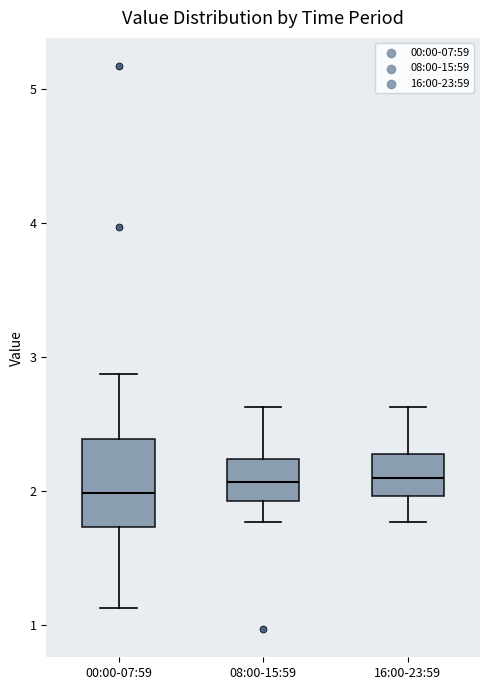

Reading left to right, read every box against the y-axis: the position of its median line, the range the box covers, and the ends of its whiskers. The values are not printed on the chart, so give them approximately, as read against the axis.

00:00-07:59: median 2.0, box 1.7 to 2.4, whiskers 1.1 to 2.9
08:00-15:59: median 2.1, box 1.9 to 2.2, whiskers 1.8 to 2.6
16:00-23:59: median 2.1, box 2.0 to 2.3, whiskers 1.8 to 2.6